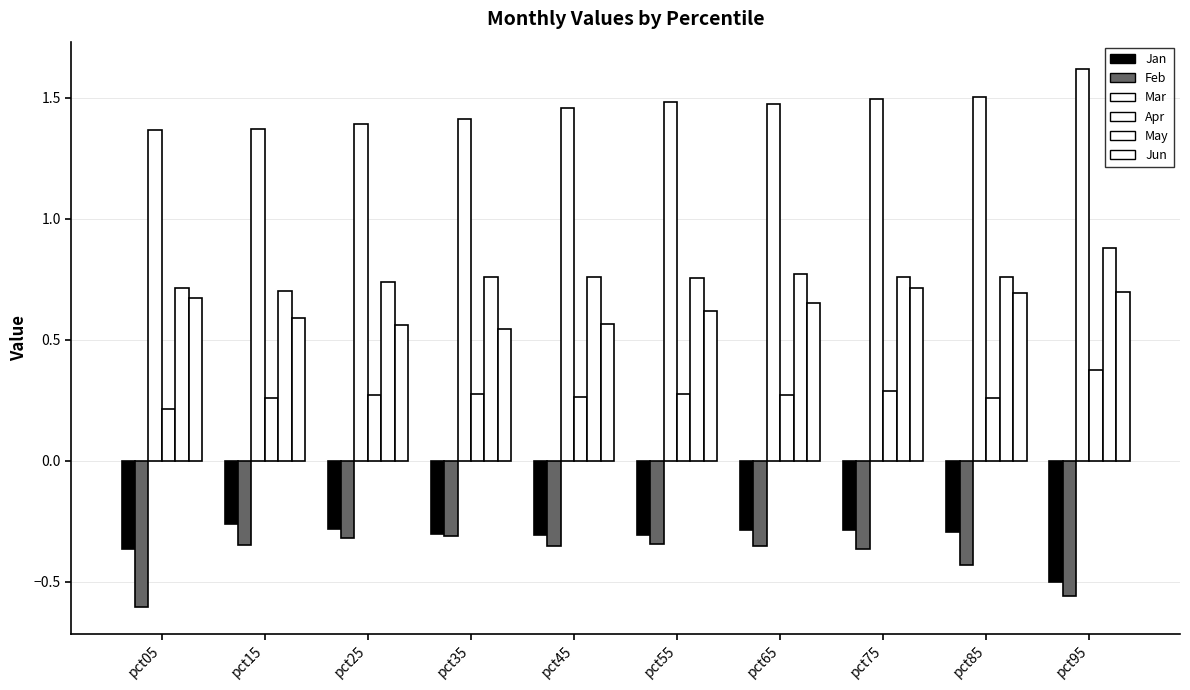

At which category is the sum across all series the highest?

pct75